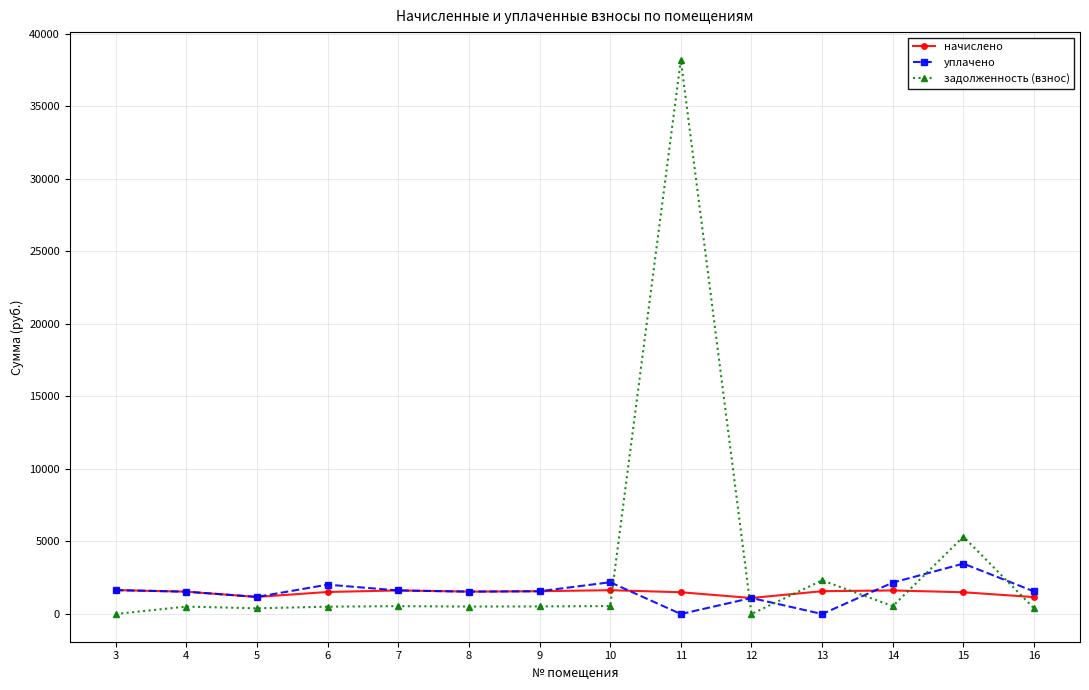

What is the value of the уплачено point at the 13th from the left?

3472.8